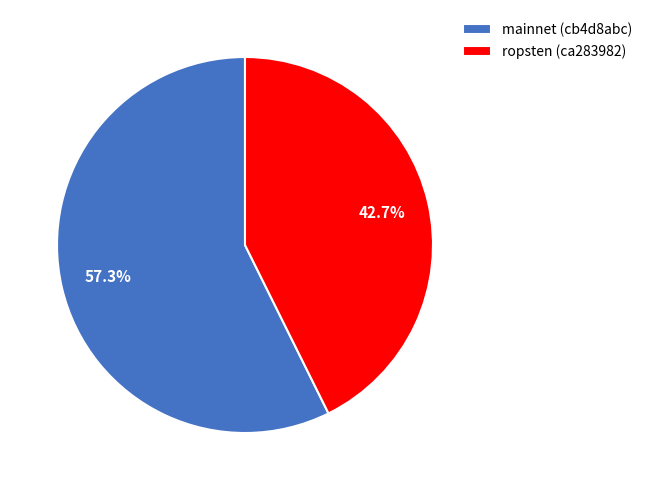

How many slices are in this pie chart?

2